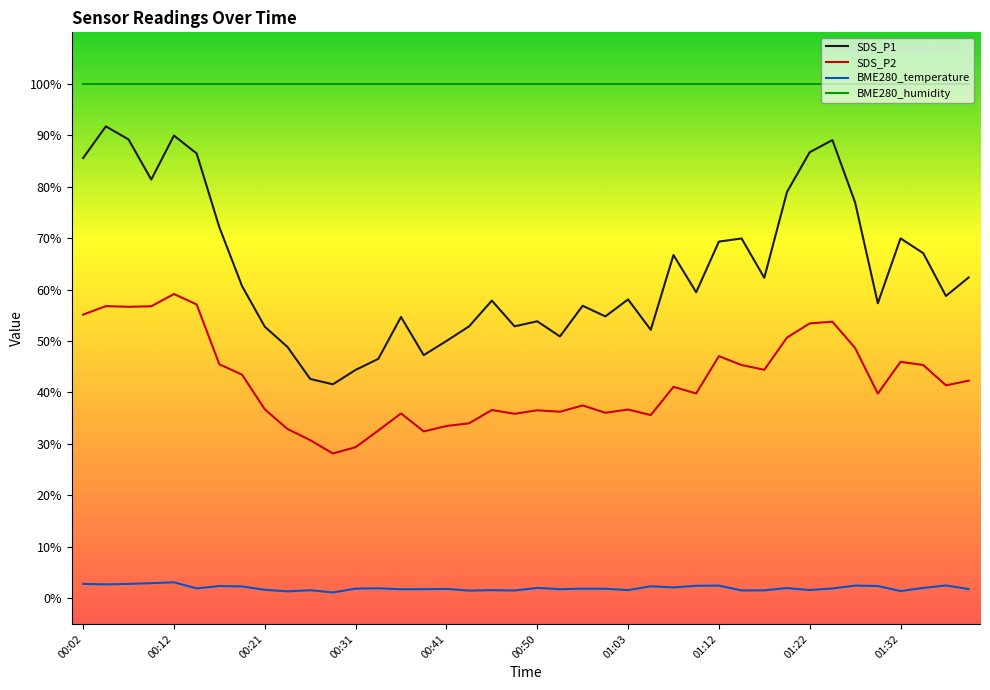

What position from the right is 01:17?

10